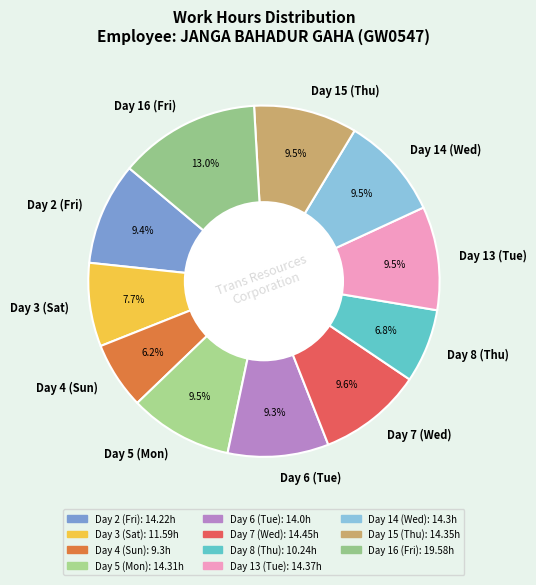

Count the number of slices in the pie.

11